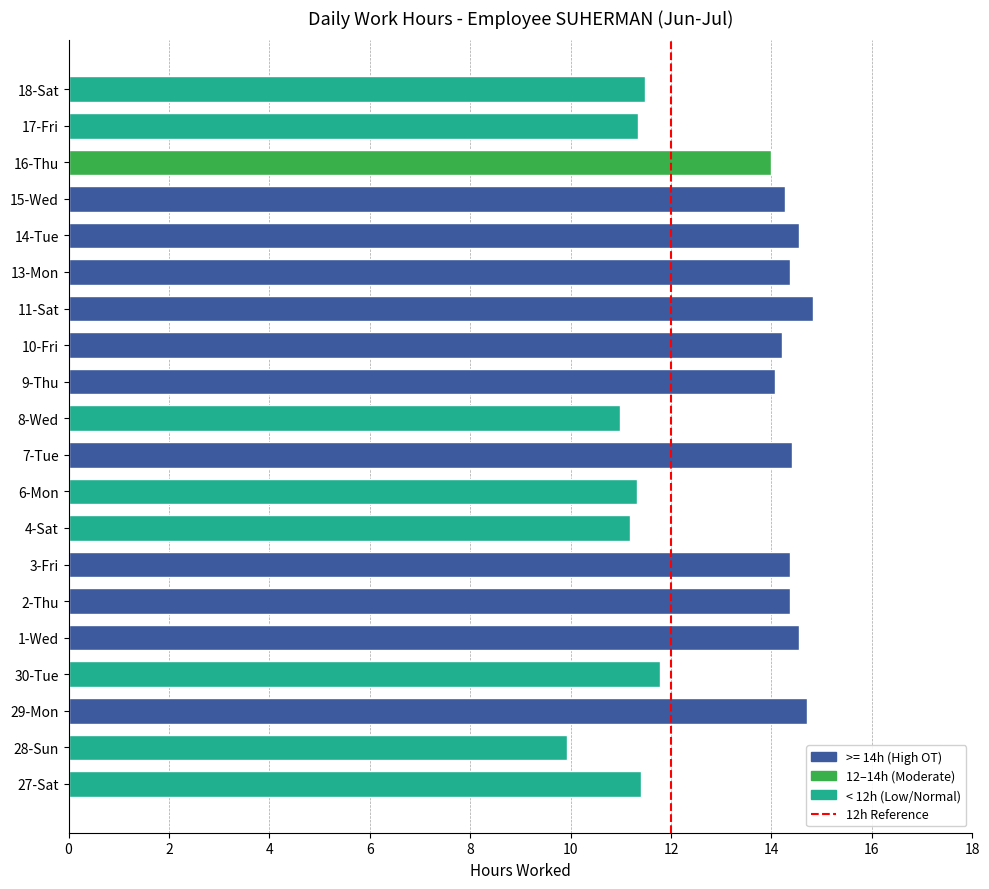

What is the greatest value displayed?

14.8